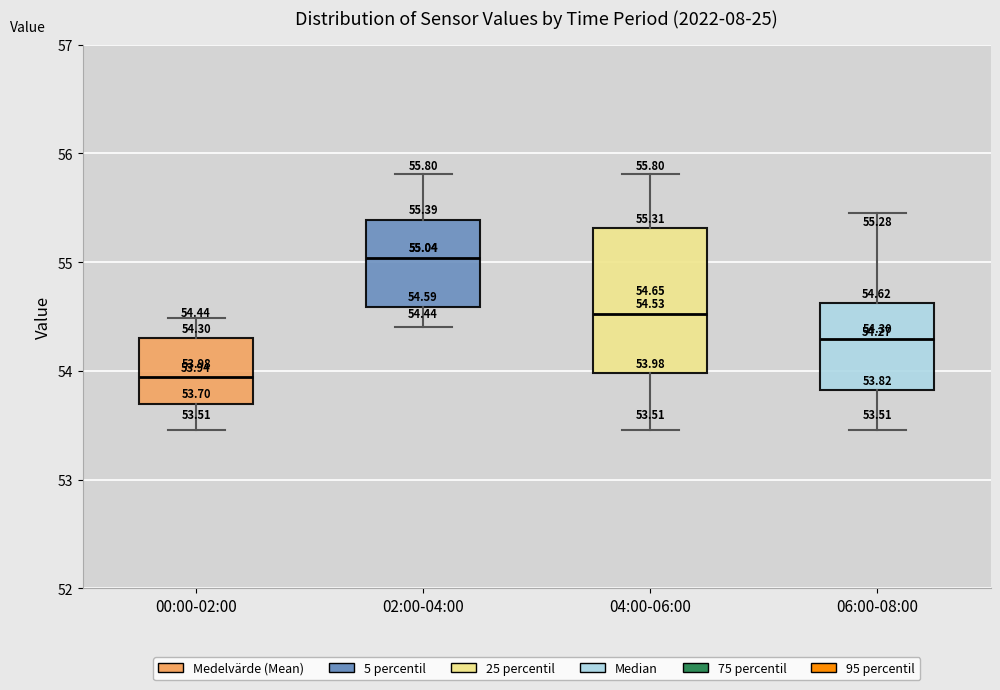

Which box is the tallest, from its lower edge to its upper edge?

04:00-06:00